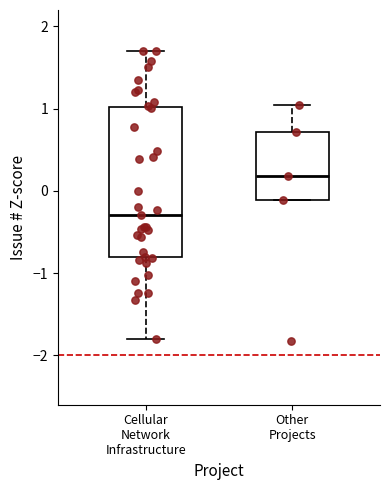

Which box's median line is the highest?

Other Projects